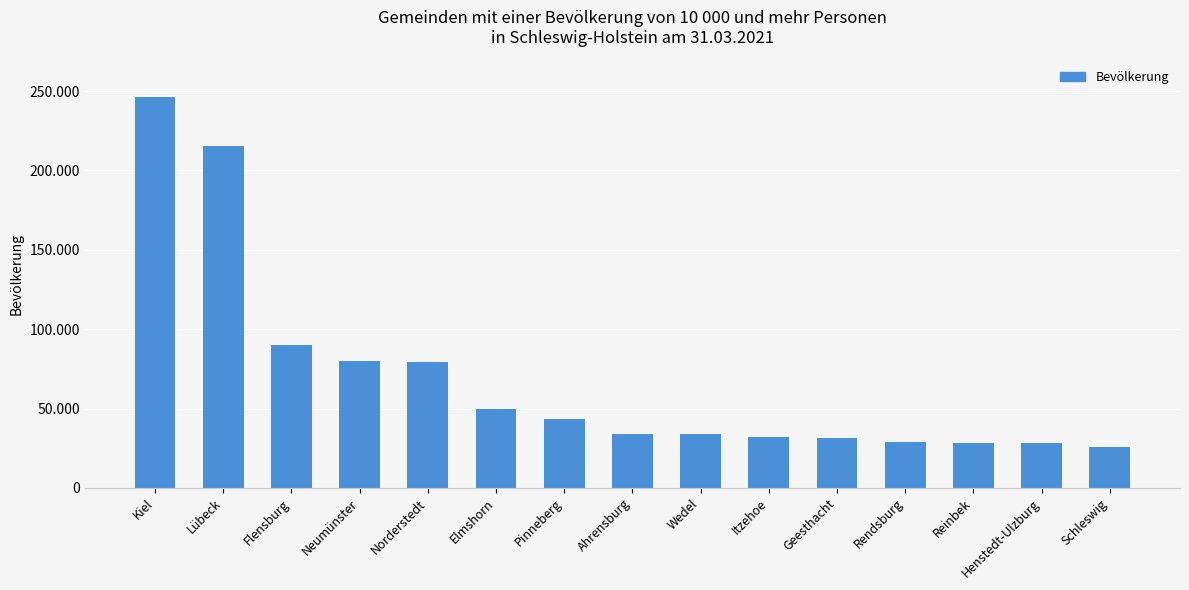

What is the ratio of the value at Lübeck to the value at Pinneberg?

5.0